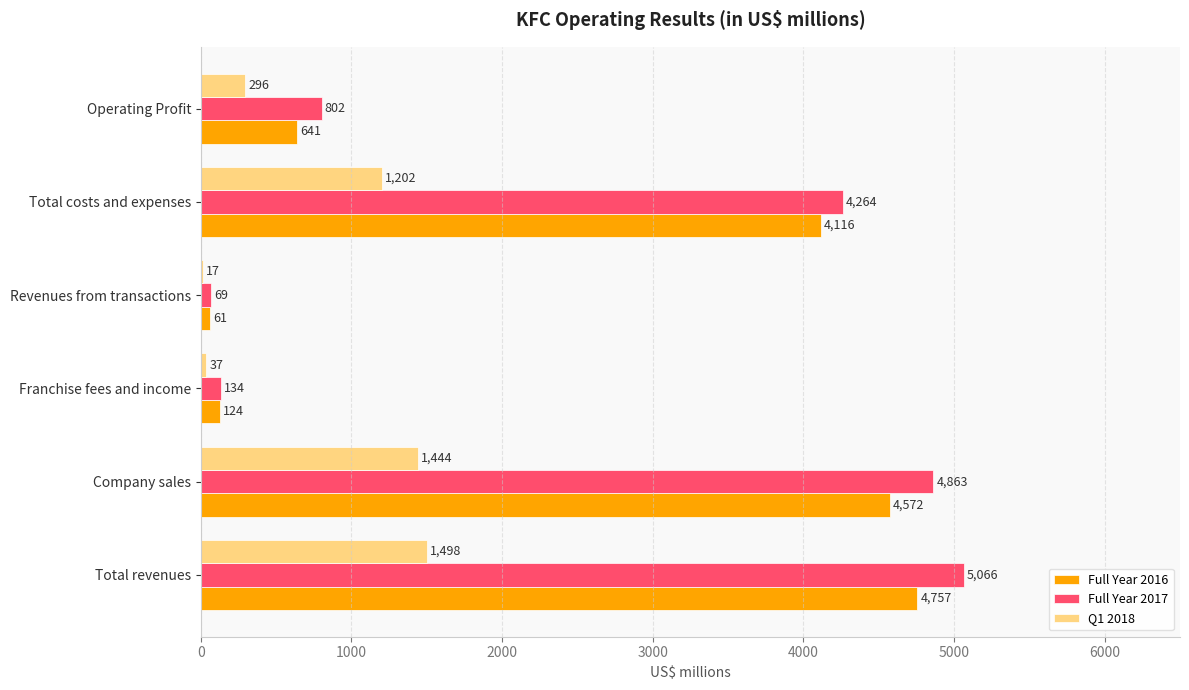

Between Total costs and expenses and Operating Profit, which series saw the biggest shift?

Full Year 2016